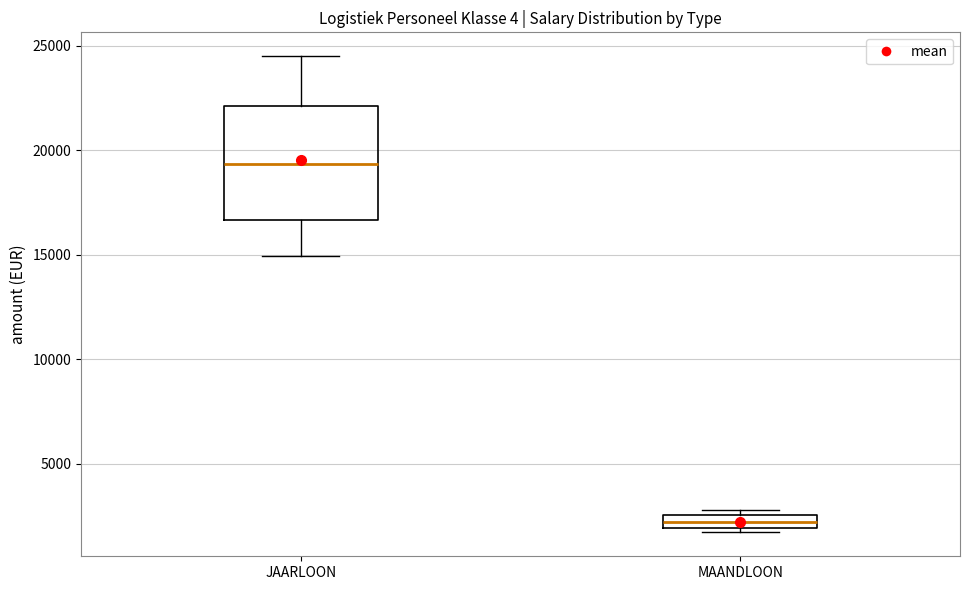

Which box is the tallest, from its lower edge to its upper edge?

JAARLOON